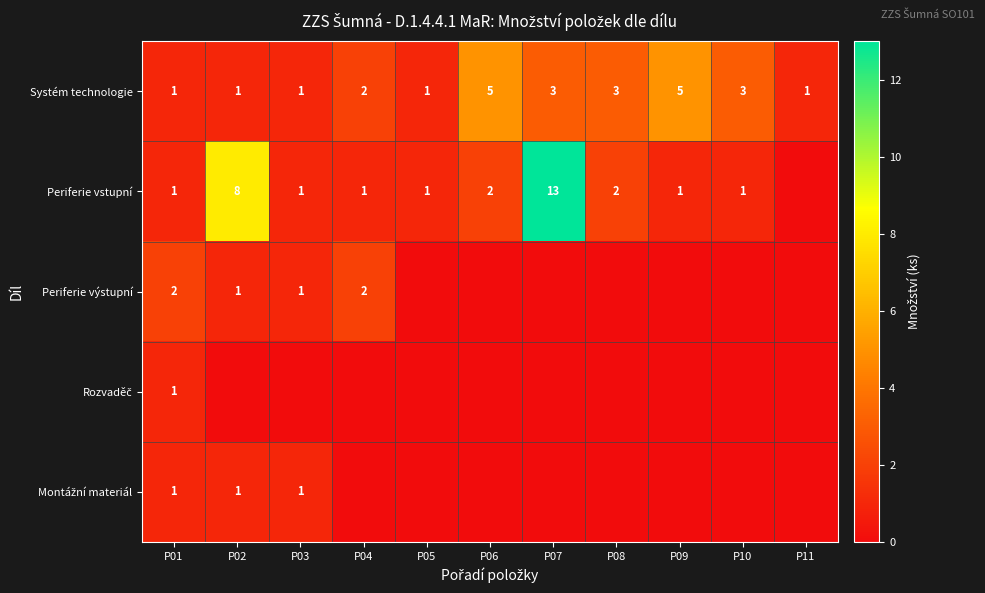

At which category is the sum across all series the highest?

P07